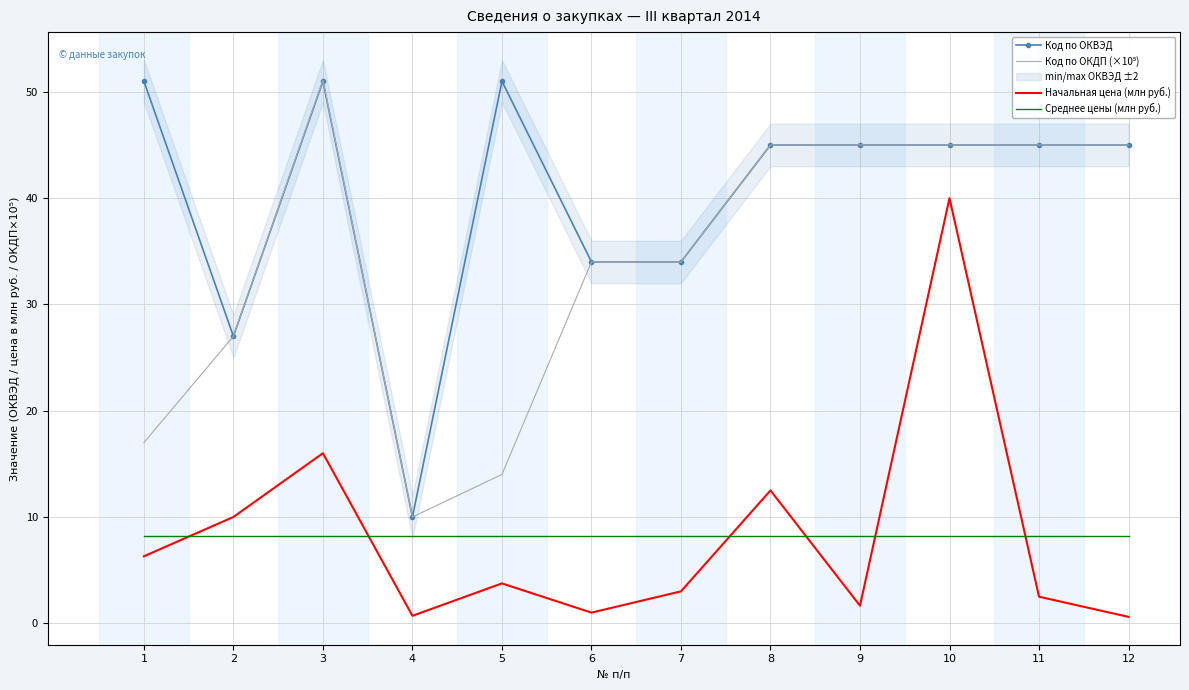

Reading left to right, extract all data points from this chart.

Код по ОКВЭД: 1=51.0	2=27.0	3=51.0	4=10.0	5=51.0	6=34.0	7=34.0	8=45.0	9=45.0	10=45.0	11=45.0	12=45.0
Код по ОКДП (×10⁵): 1=17.0	2=27.0	3=51.1	4=10.0	5=14.0	6=34.0	7=34.0	8=45.0	9=45.0	10=45.0	11=45.0	12=45.0
Начальная цена (млн руб.): 1=6.3	2=10.0	3=16.0	4=0.7	5=3.8	6=1.0	7=3.0	8=12.5	9=1.6	10=40.0	11=2.5	12=0.6
Среднее цены (млн руб.): 1=8.2	2=8.2	3=8.2	4=8.2	5=8.2	6=8.2	7=8.2	8=8.2	9=8.2	10=8.2	11=8.2	12=8.2